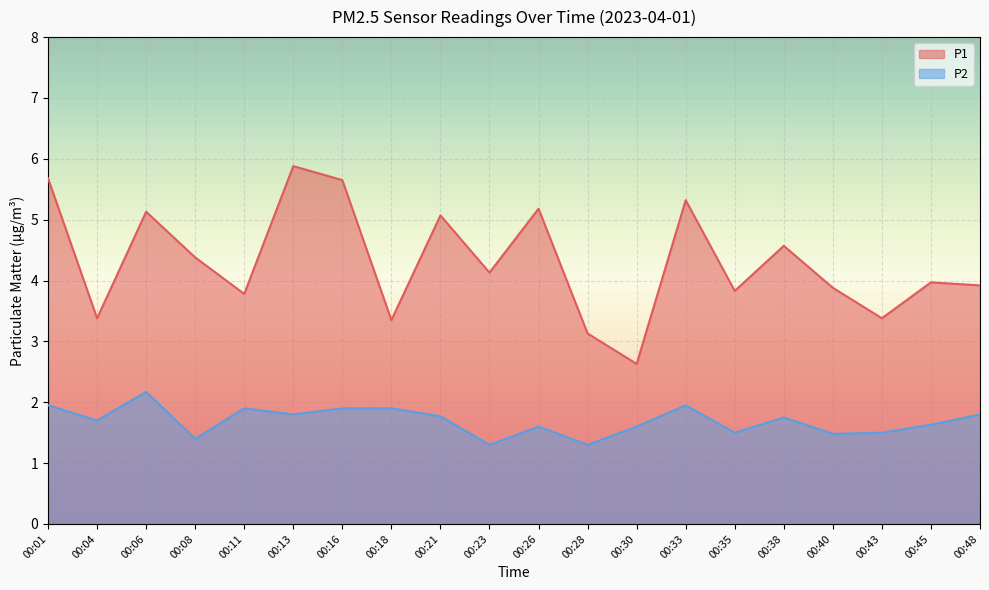

True or false: P2 and P1 intersect in this chart.

False